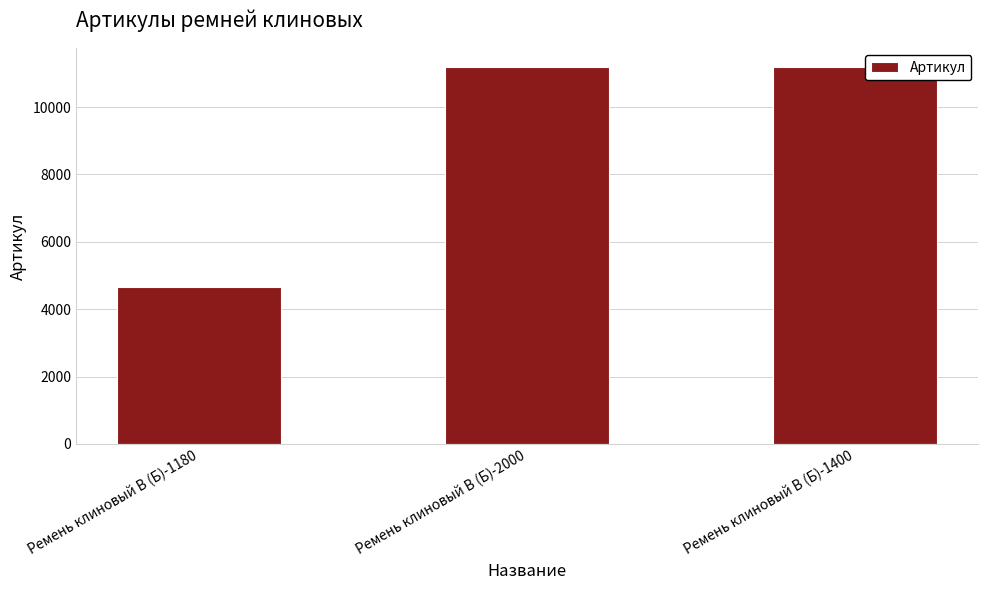

What is the label of the 3rd bar from the left?

Ремень клиновый В (Б)-1400